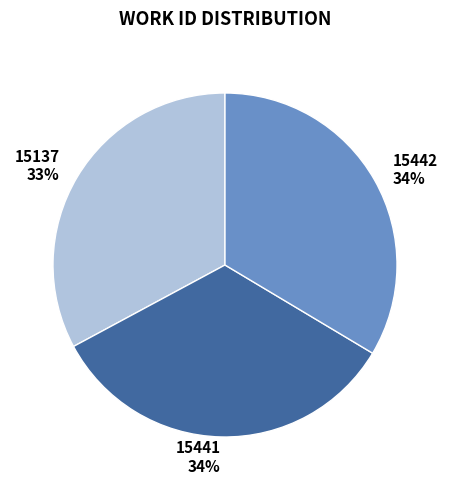

To the nearest percent, what portion does 15442 represent?

34%